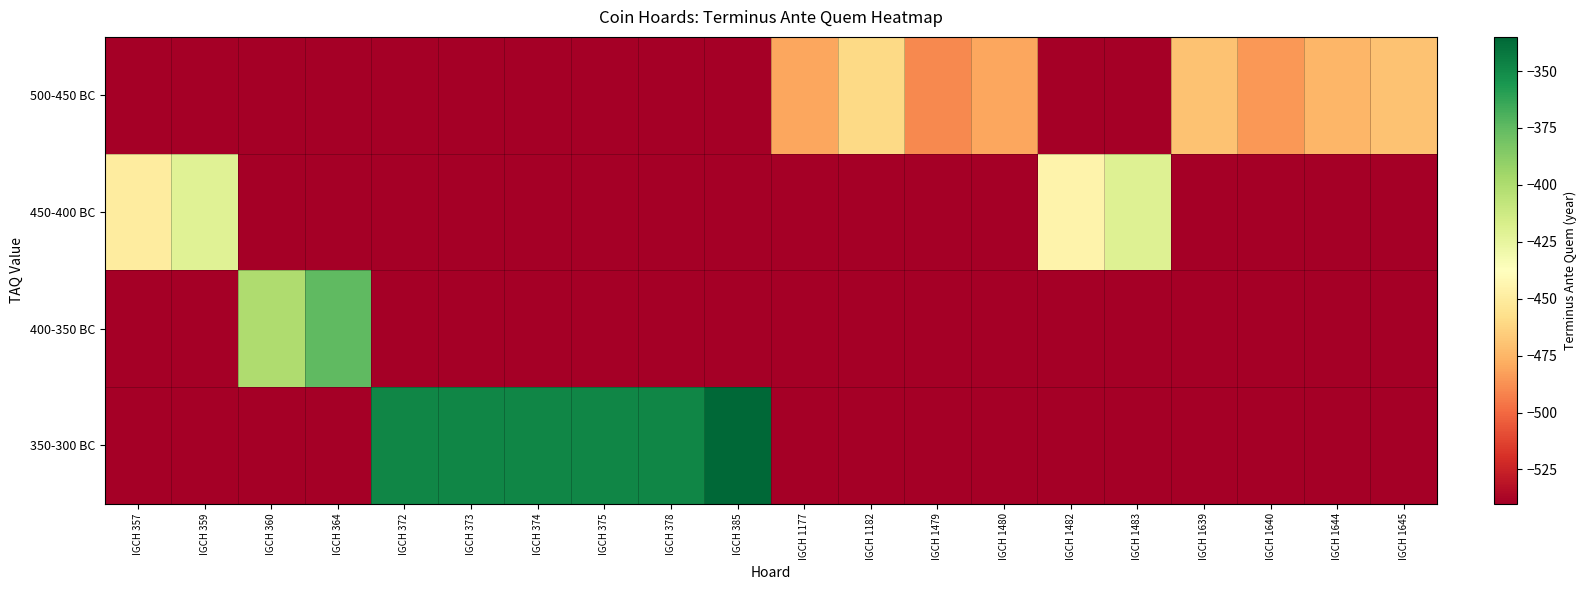

Between IGCH 375 and IGCH 364, which is larger?

IGCH 375